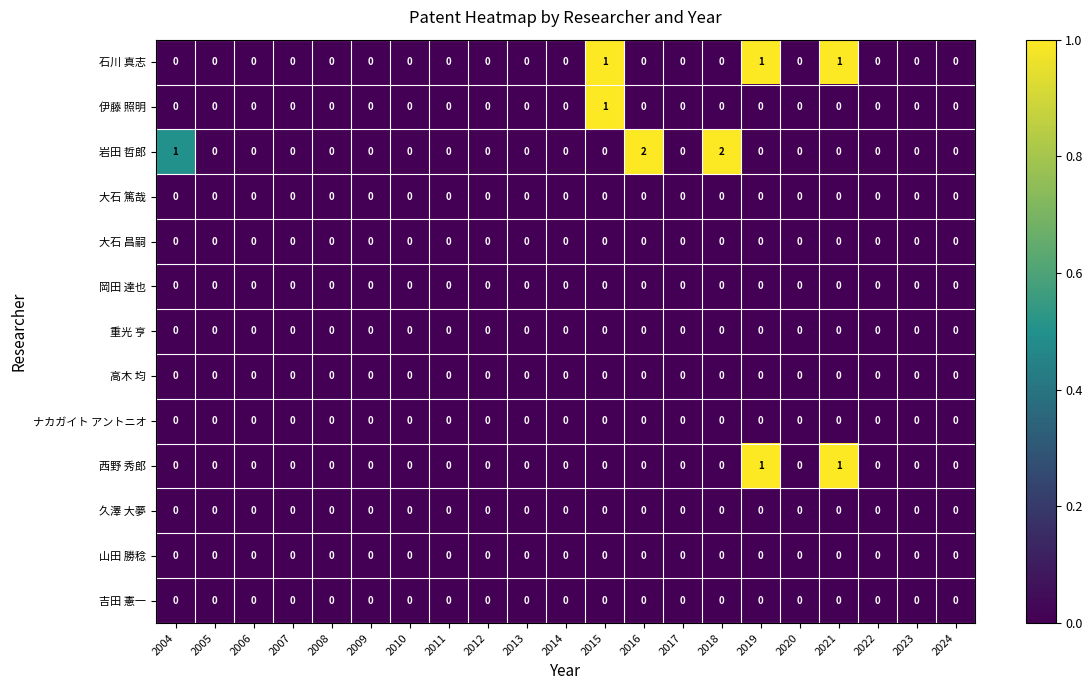

At which label is 岩田 哲郎 closest to 1?

2004